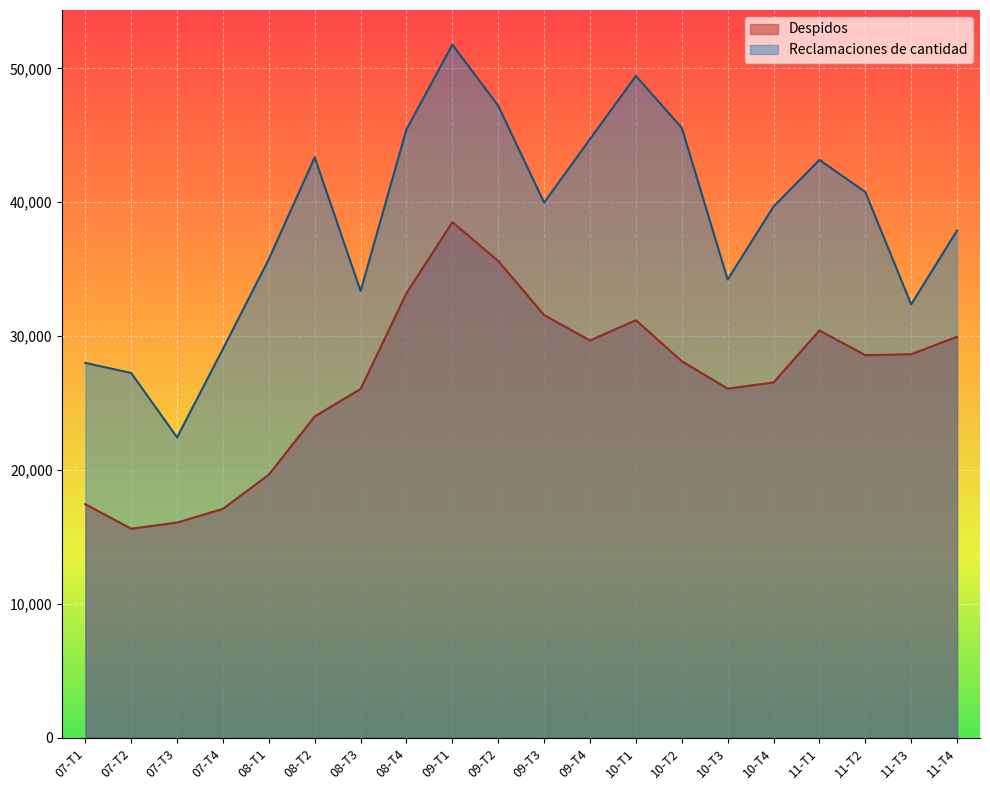

Where is the first local minimum for Reclamaciones de cantidad?

07-T3